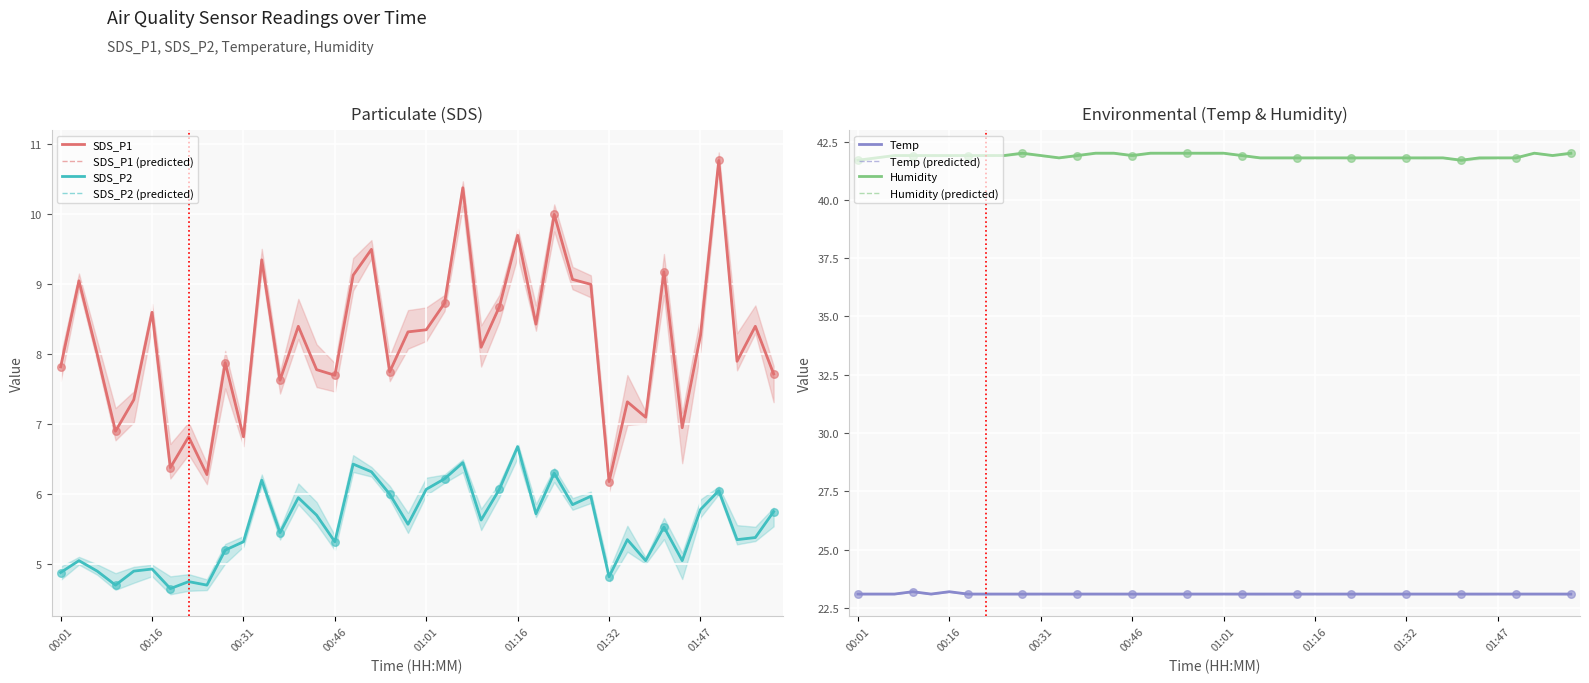

Is the value of Temp at 00:10 greater than the value of SDS_P1 at 01:59?

Yes